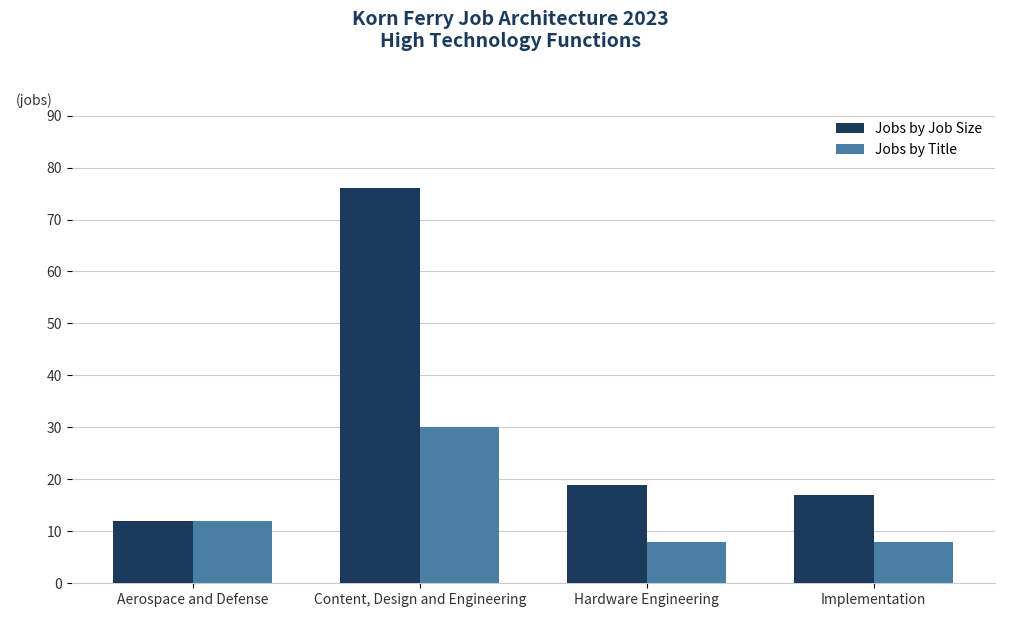

Where is Jobs by Title nearest to the value 19?

Aerospace and Defense